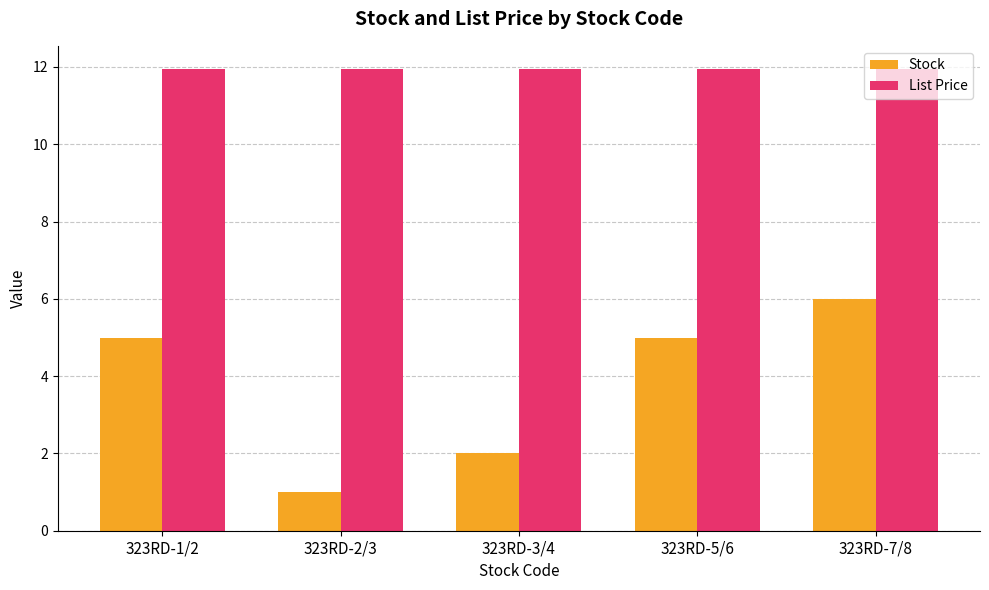

Which series has the widest spread of values?

Stock